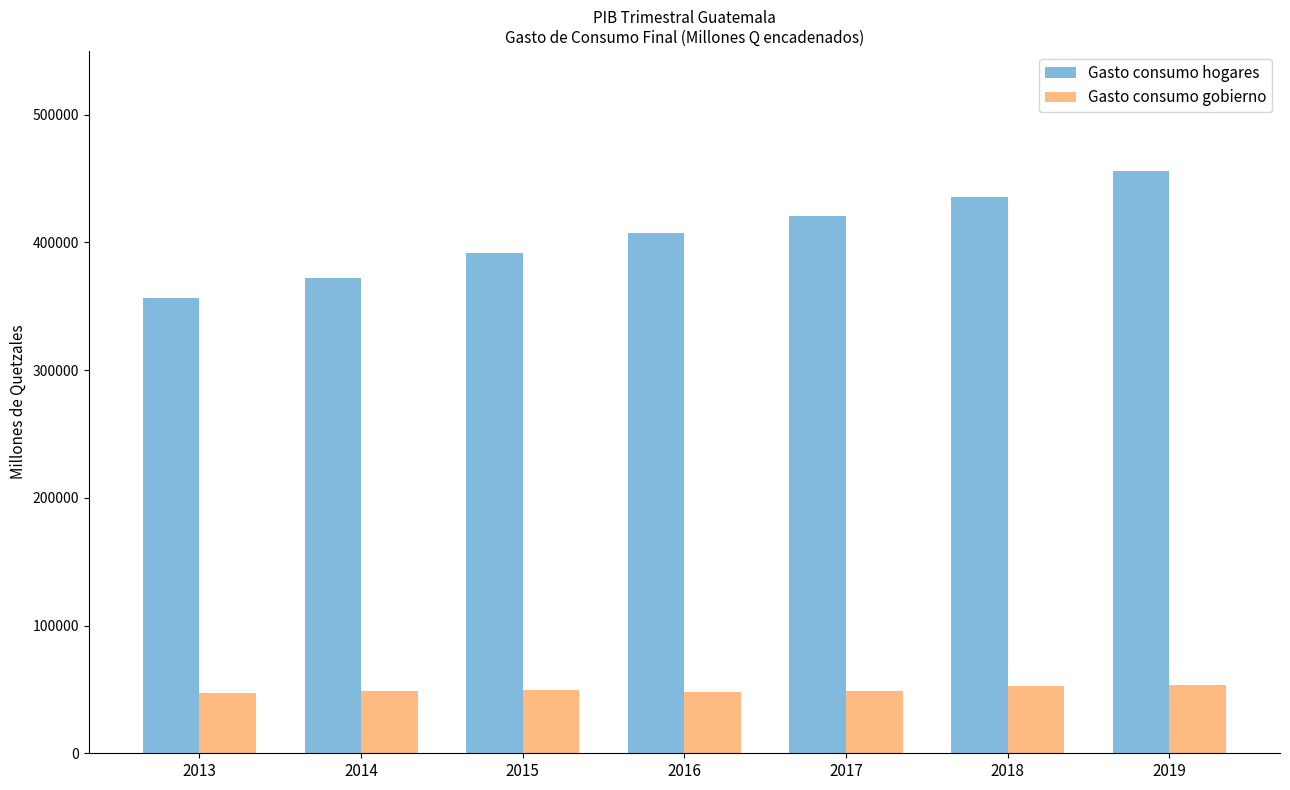

The value of Gasto consumo hogares at 2017 is 230203.3. True or false?

False